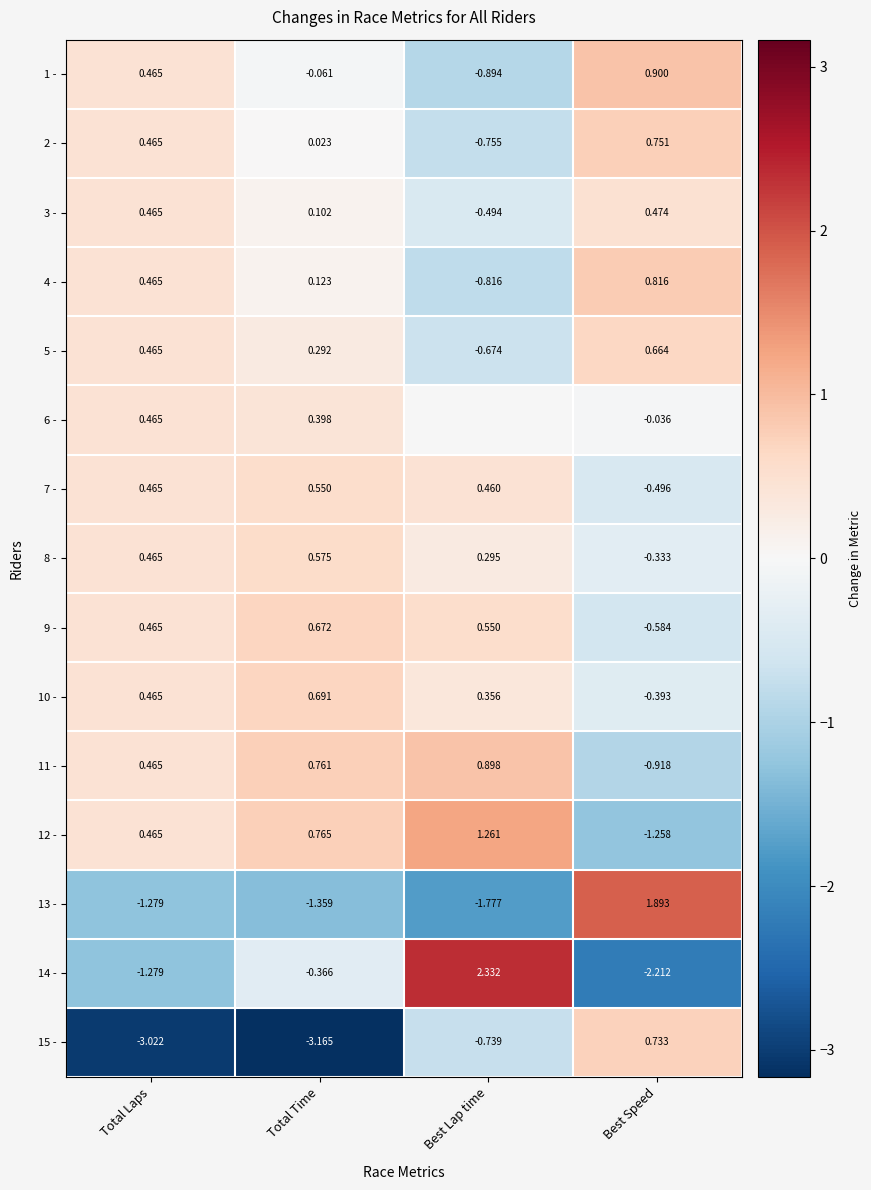

Which category has the lowest value across all series?

Total Time